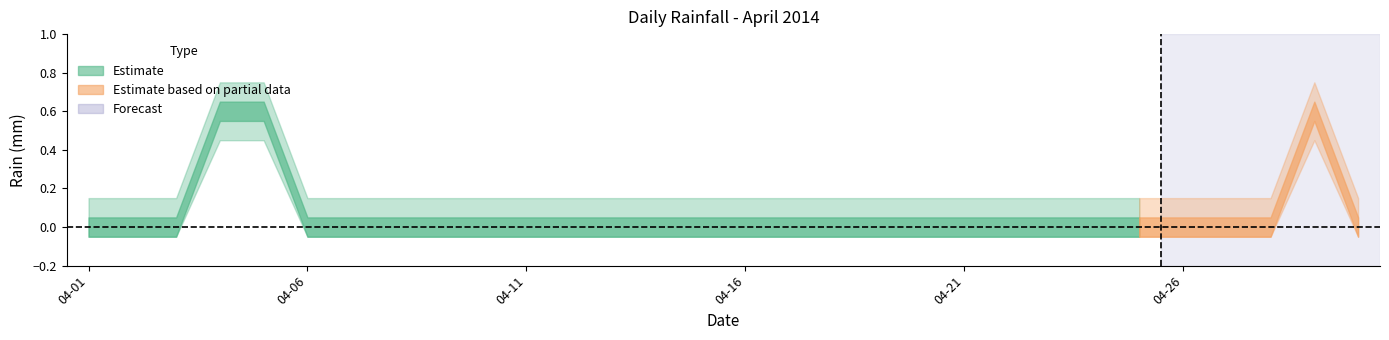

Reading left to right, transcribe all the data shown in this chart.

2014-04-01=0.0	2014-04-02=0.0	2014-04-03=0.0	2014-04-04=0.6	2014-04-05=0.6	2014-04-06=0.0	2014-04-07=0.0	2014-04-08=0.0	2014-04-09=0.0	2014-04-10=0.0	2014-04-11=0.0	2014-04-12=0.0	2014-04-13=0.0	2014-04-14=0.0	2014-04-15=0.0	2014-04-16=0.0	2014-04-17=0.0	2014-04-18=0.0	2014-04-19=0.0	2014-04-20=0.0	2014-04-21=0.0	2014-04-22=0.0	2014-04-23=0.0	2014-04-24=0.0	2014-04-25=0.0	2014-04-26=0.0	2014-04-27=0.0	2014-04-28=0.0	2014-04-29=0.6	2014-04-30=0.0